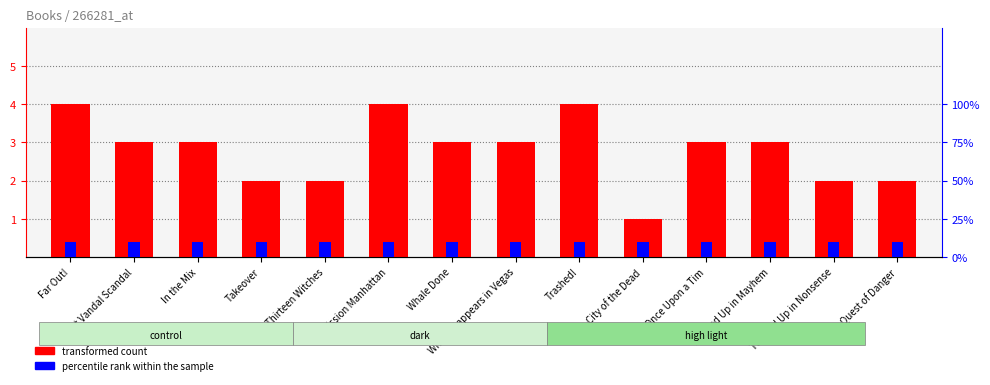

Which series has the largest range (max minus min)?

transformed count